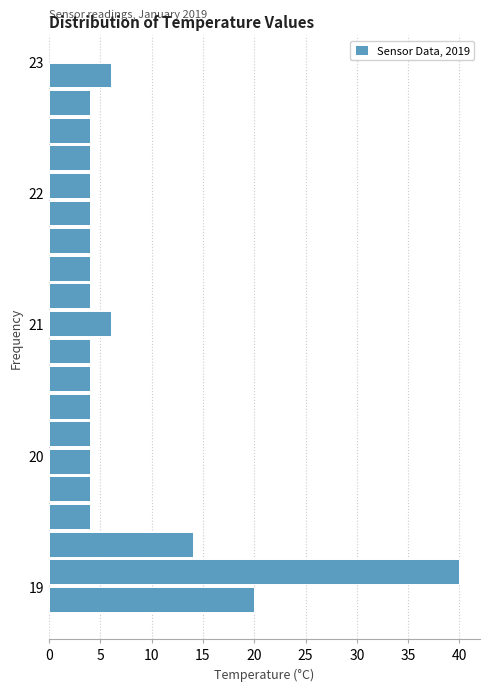

Read against the y-axis, roughly where is the centre of the longest bar?

19.1